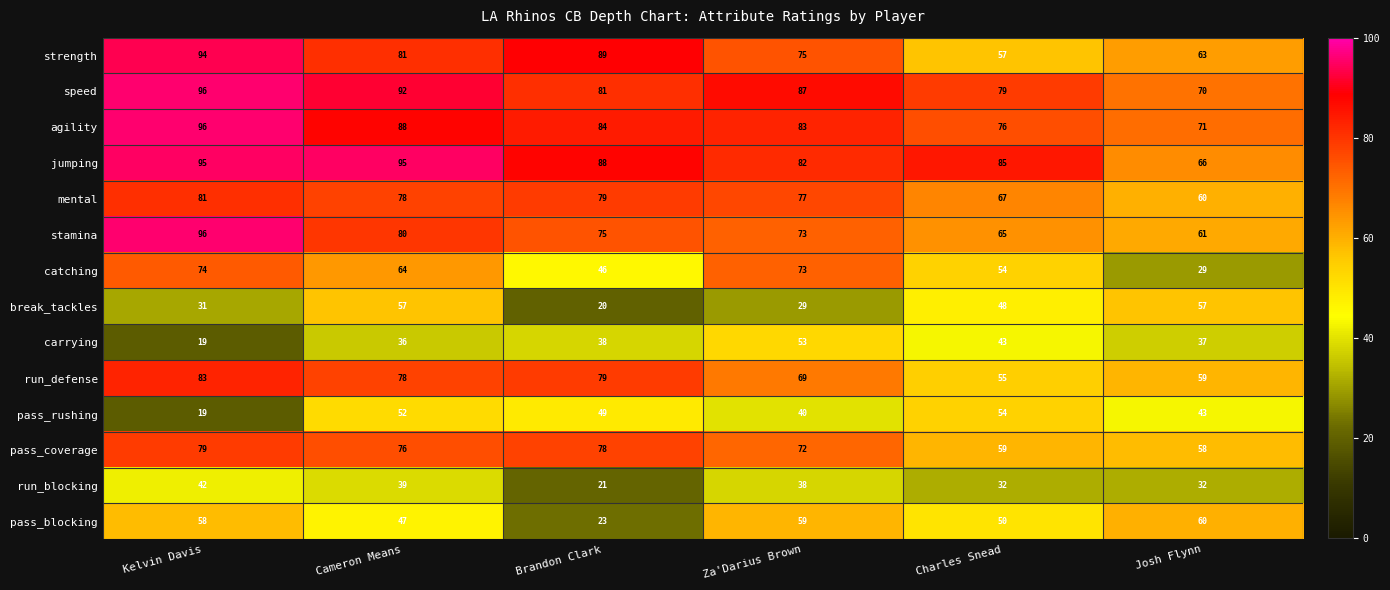

Which series has the largest total across all categories?

jumping